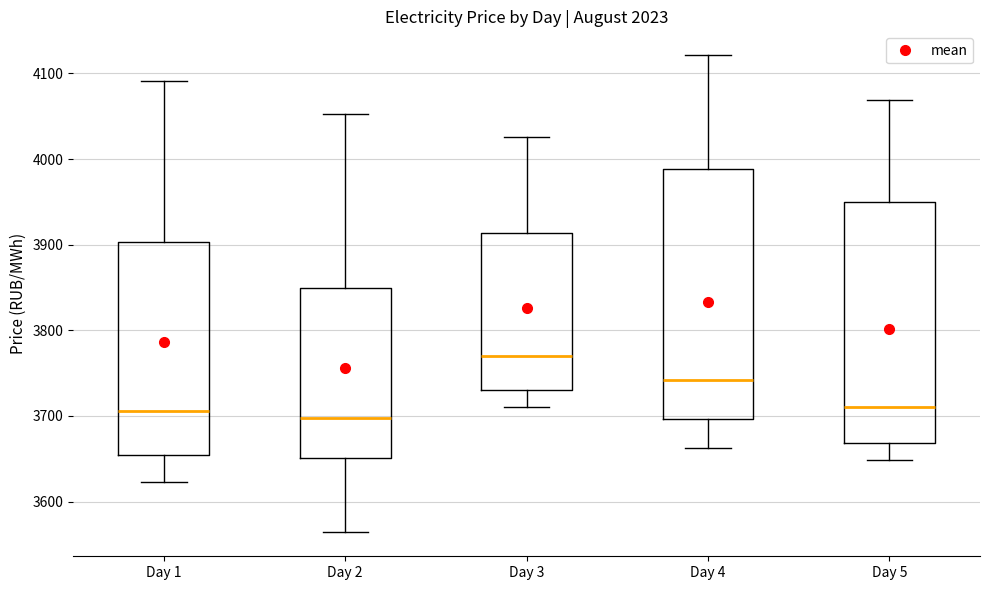

Which box's median line is the highest?

Day 3